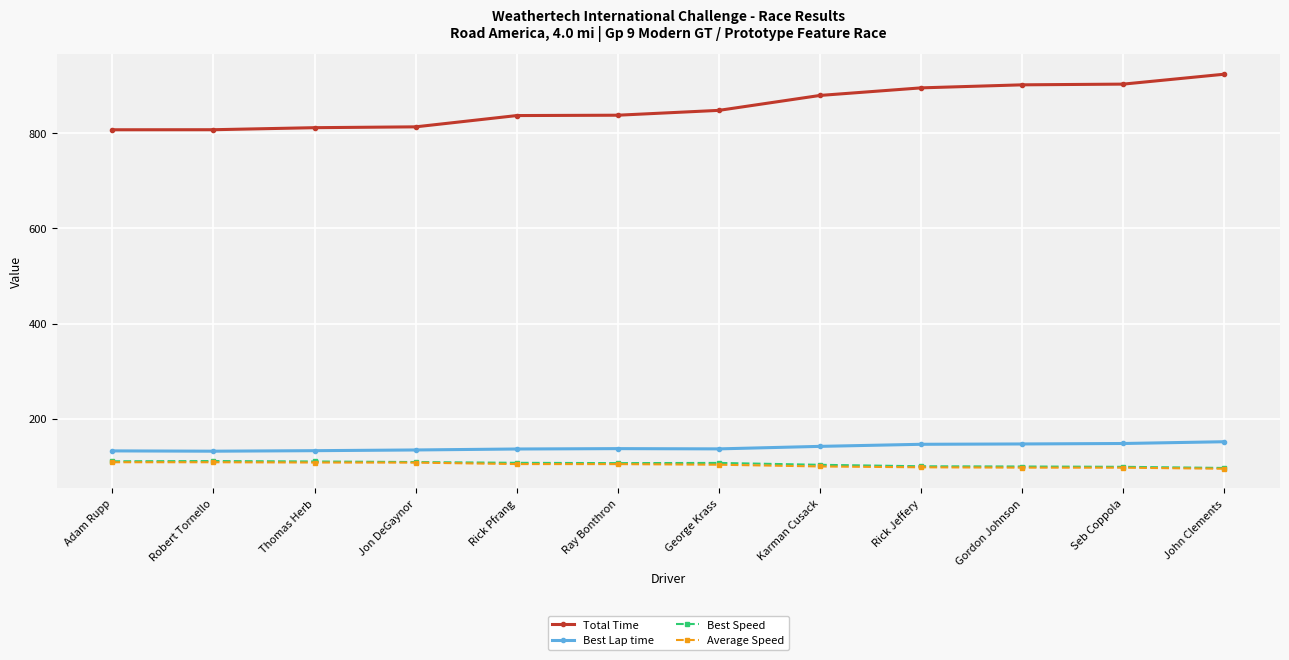

True or false: Best Lap time has a value of 226.8 at Robert Tornello.

False